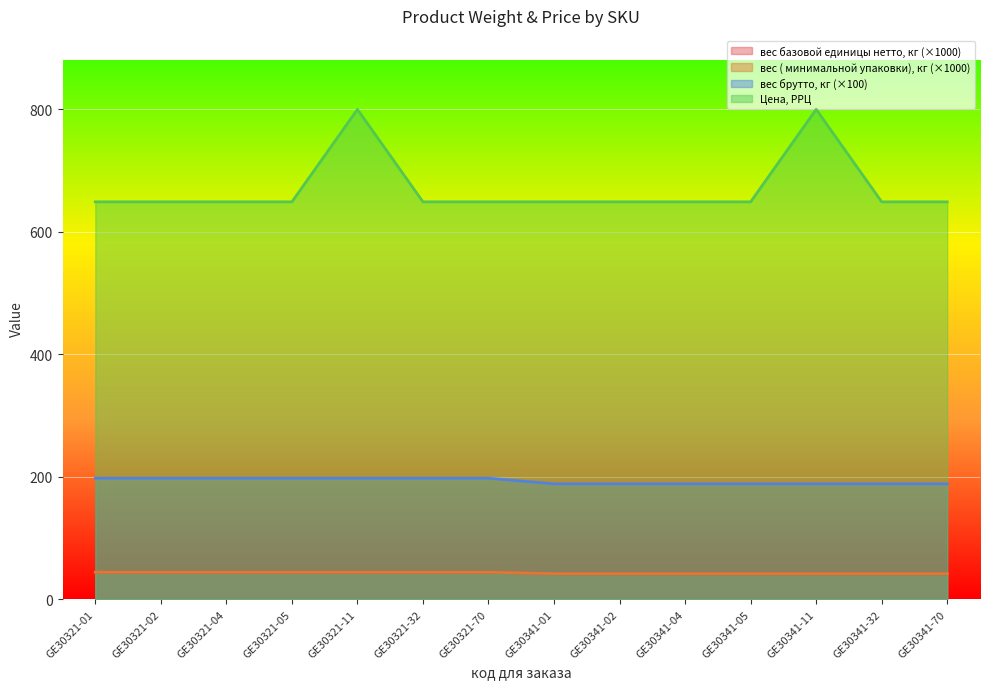

Which series has the largest total across all categories?

Цена, РРЦ